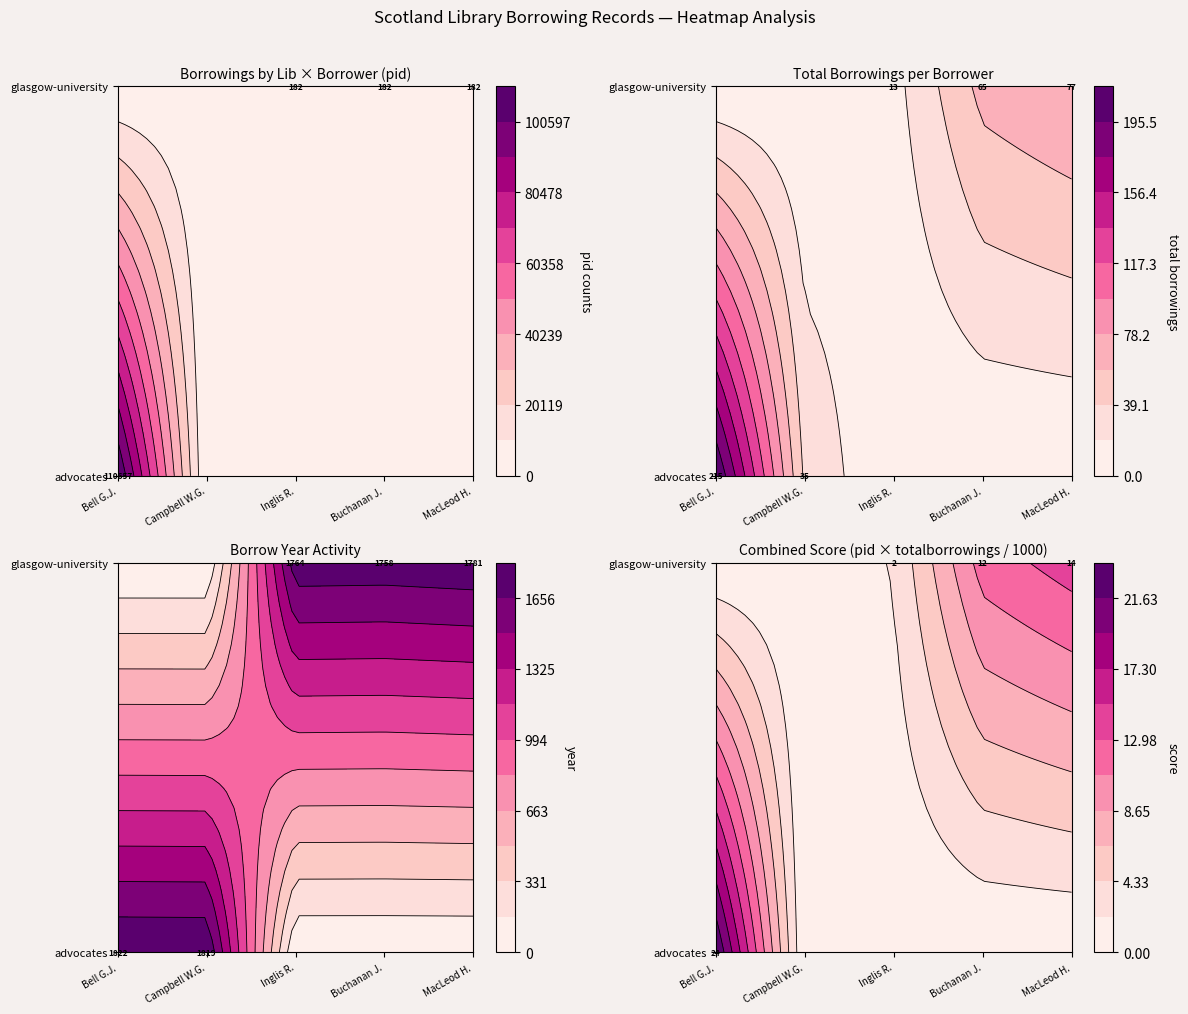

Which series changed the most between advocates and glasgow-university?

advocates